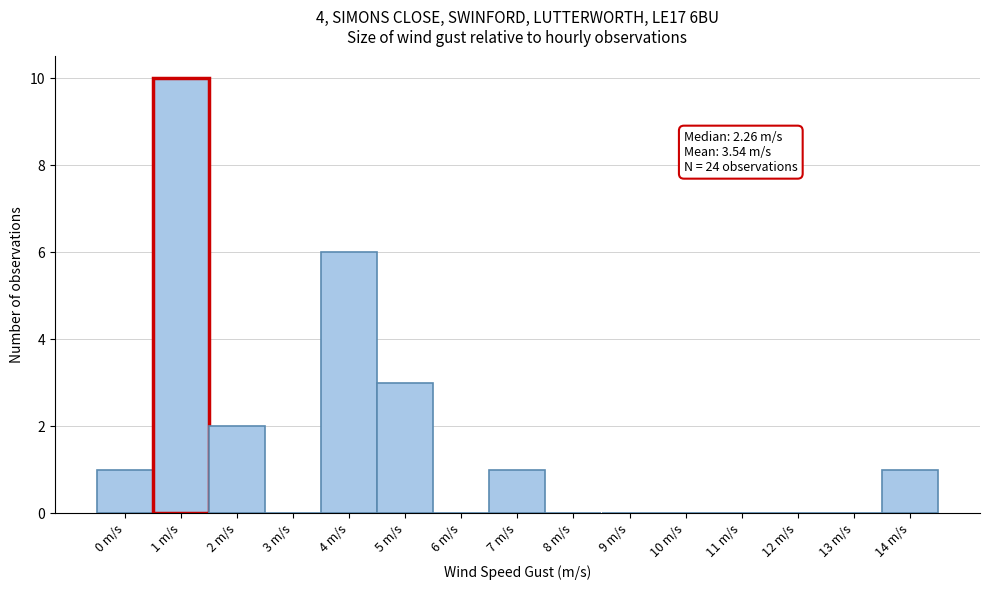

Reading left to right, extract all data points from this chart.

0 m/s=1	1 m/s=10	2 m/s=2	3 m/s=0	4 m/s=6	5 m/s=3	6 m/s=0	7 m/s=1	8 m/s=0	9 m/s=0	10 m/s=0	11 m/s=0	12 m/s=0	13 m/s=0	14 m/s=1